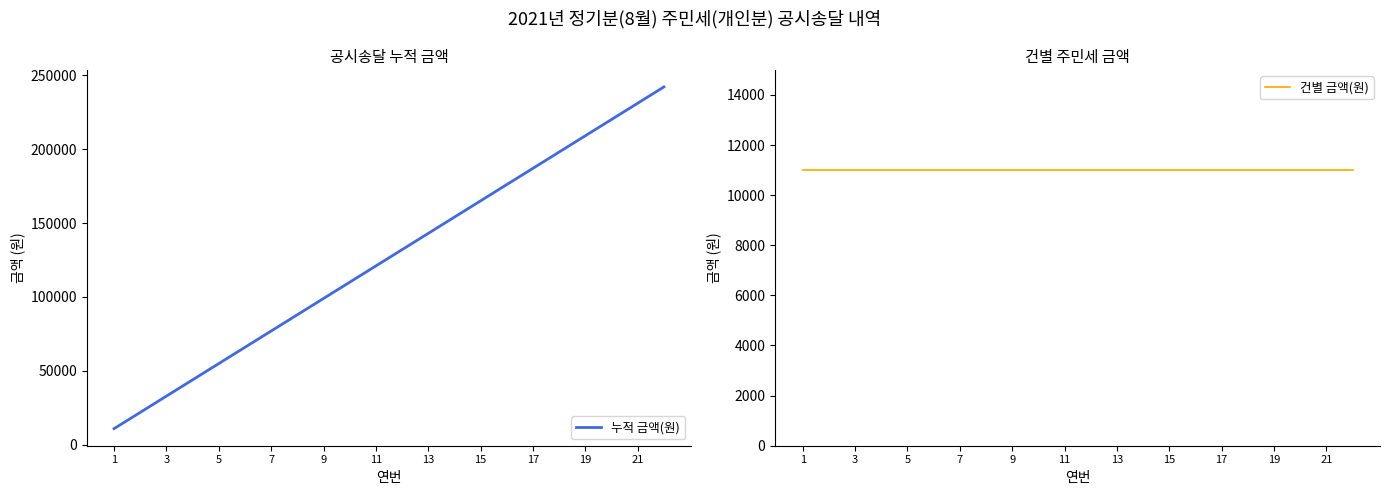

What is the minimum value shown in the chart?

11000